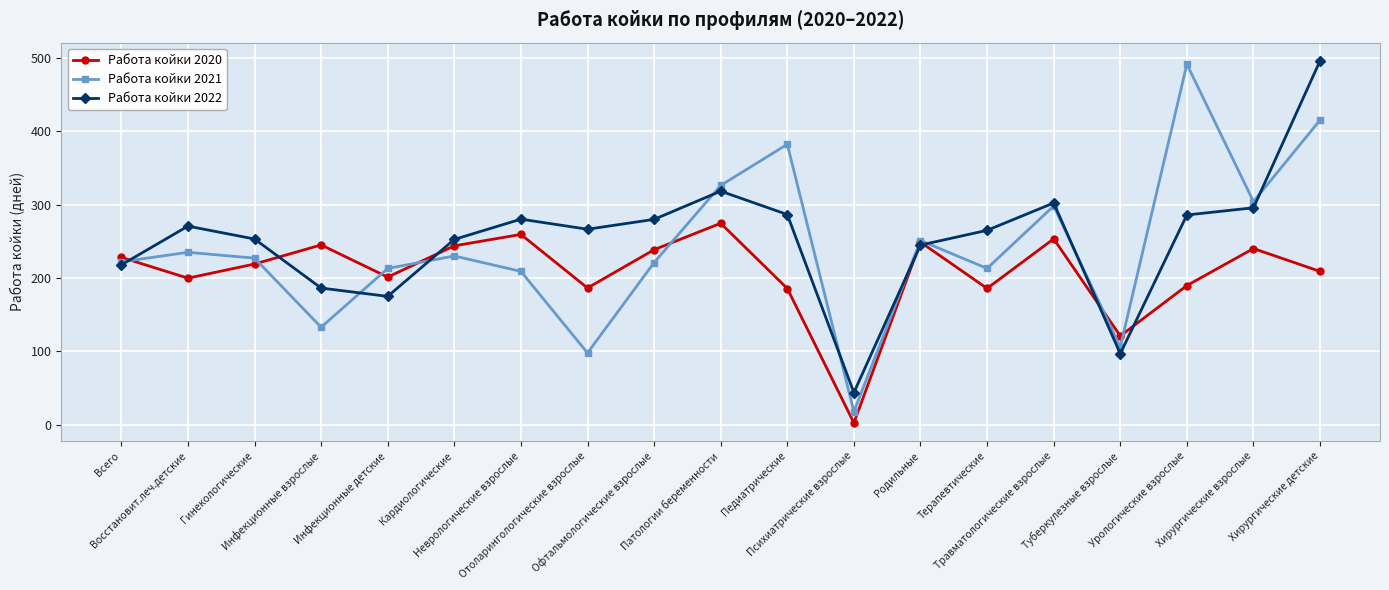

What are all the series names shown in the legend?

Работа койки 2020, Работа койки 2021, Работа койки 2022